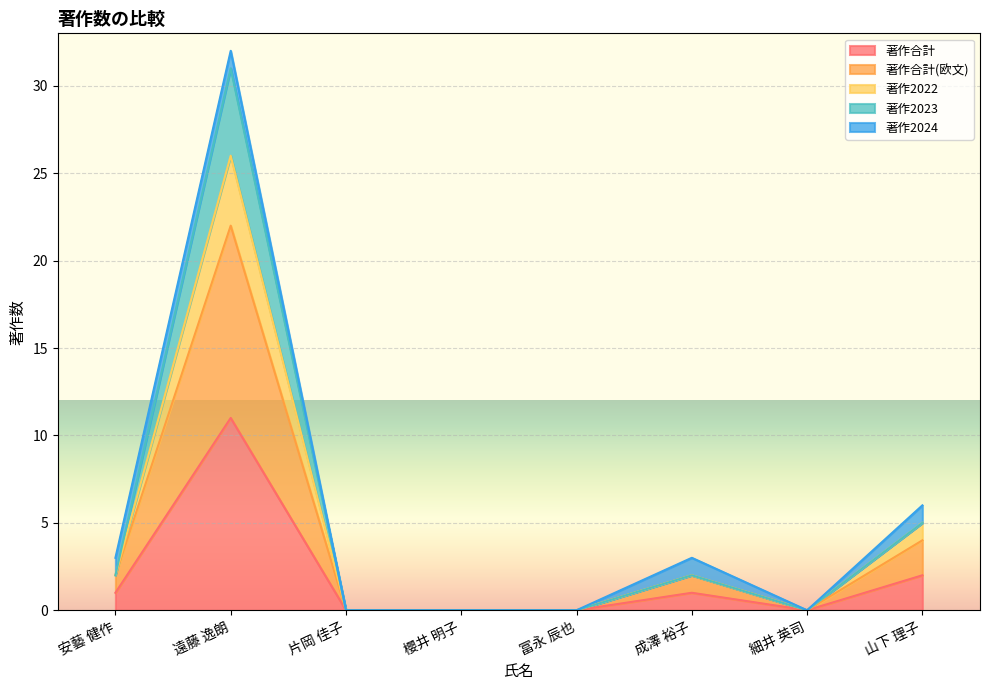

Is the value of 著作合計(欧文) at 成澤 裕子 greater than the value of 著作2023 at 片岡 佳子?

Yes